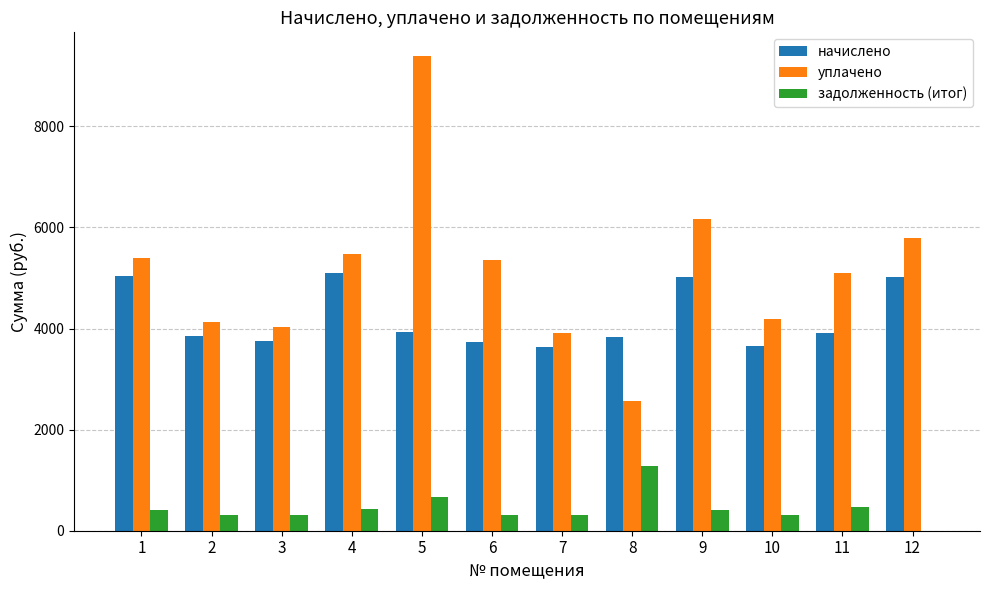

Does the chart contain stacked bars?

No